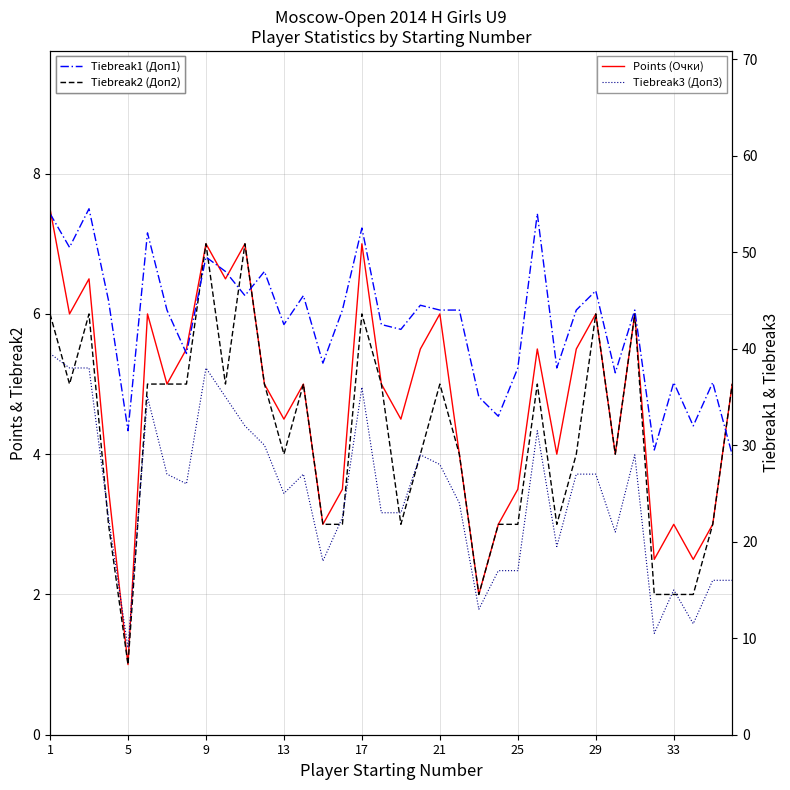

True or false: Tiebreak2 (Доп2) and Tiebreak3 (Доп3) cross at least once.

False